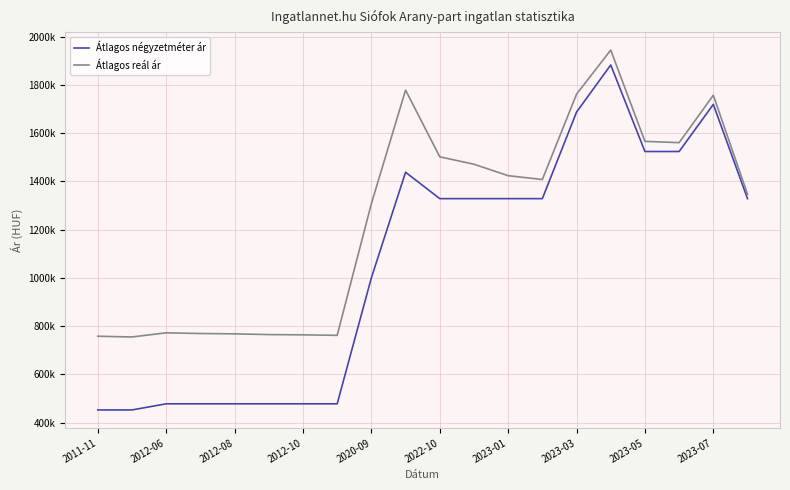

What are all the series names shown in the legend?

Átlagos négyzetméter ár, Átlagos reál ár